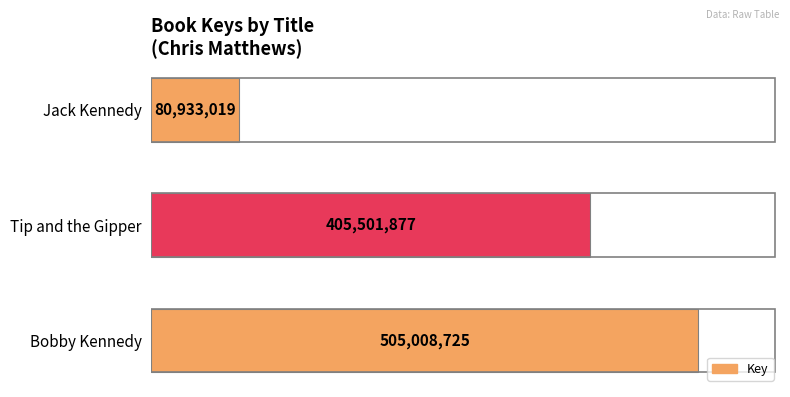

Does the chart contain stacked bars?

No